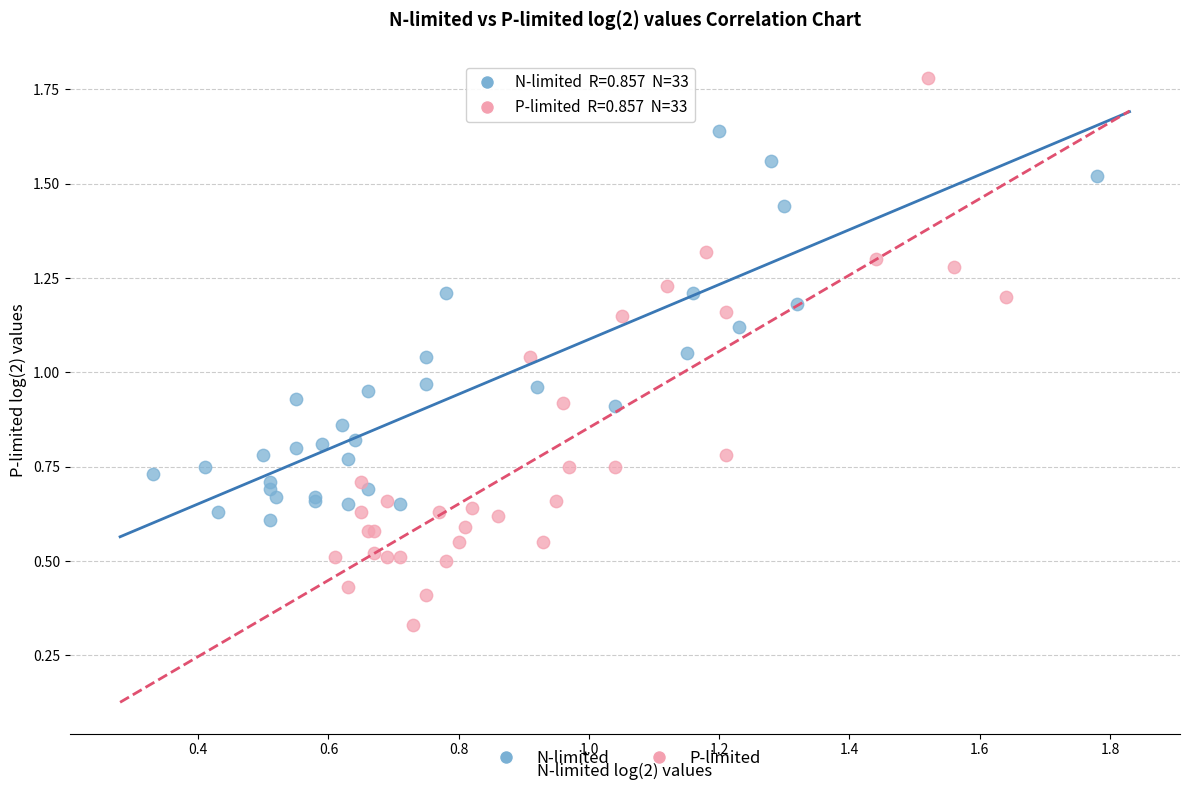

What are all the series names shown in the legend?

N-limited, P-limited